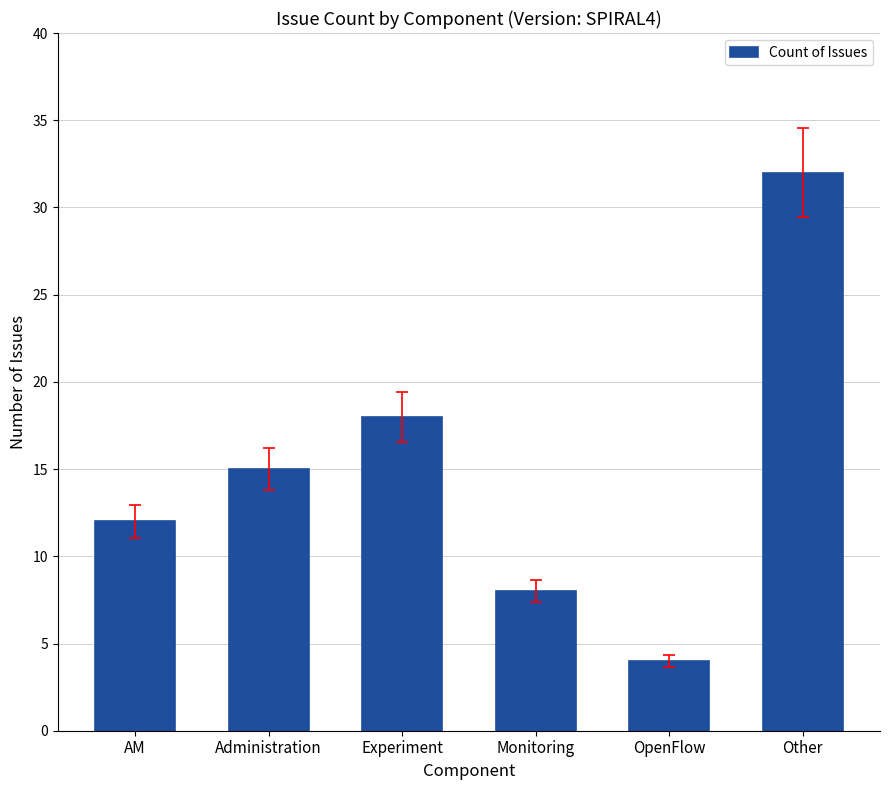

What is the average value?

15